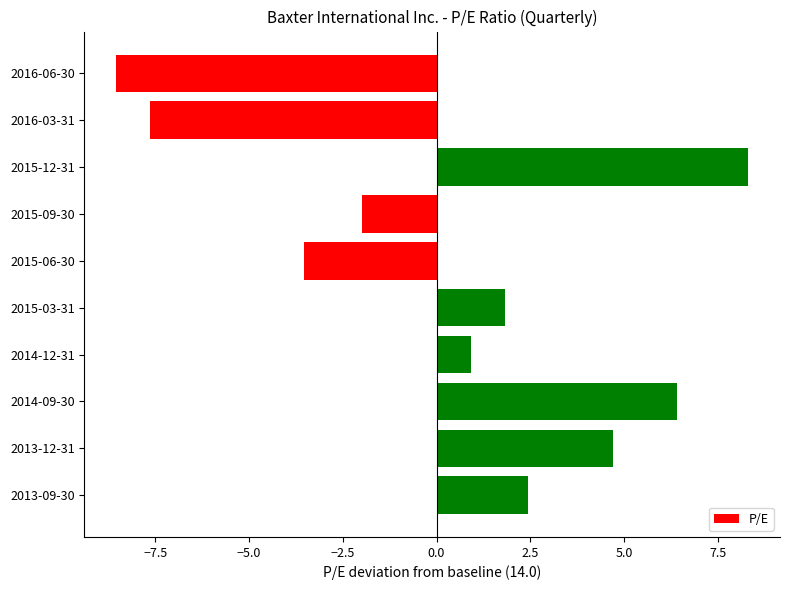

What is the difference between the maximum and minimum values?

16.9